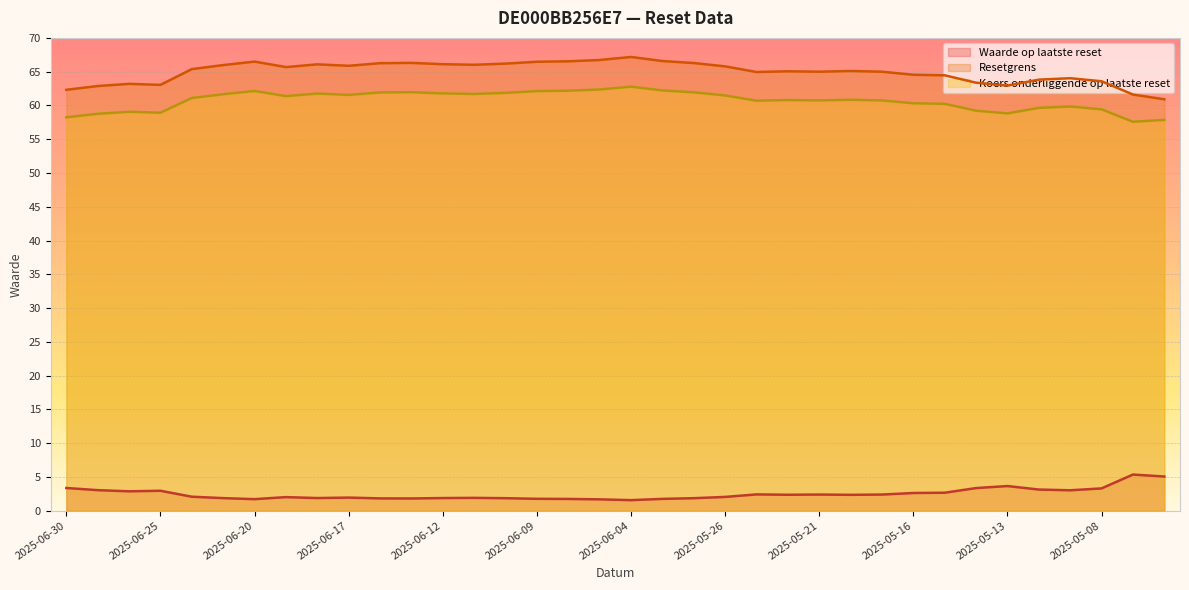

True or false: Koers onderliggende op laatste reset and Resetgrens intersect in this chart.

False